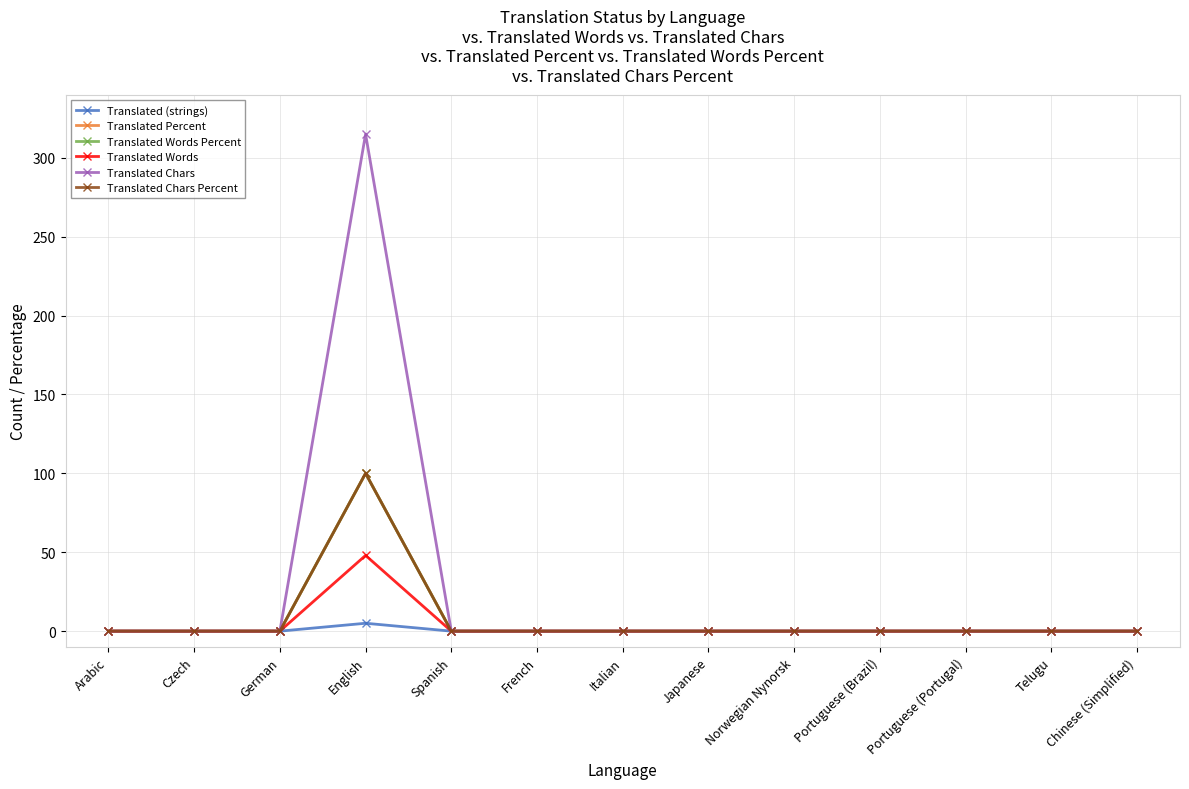

Is the value of Translated (strings) at Italian greater than the value of Translated Chars at Chinese (Simplified)?

No